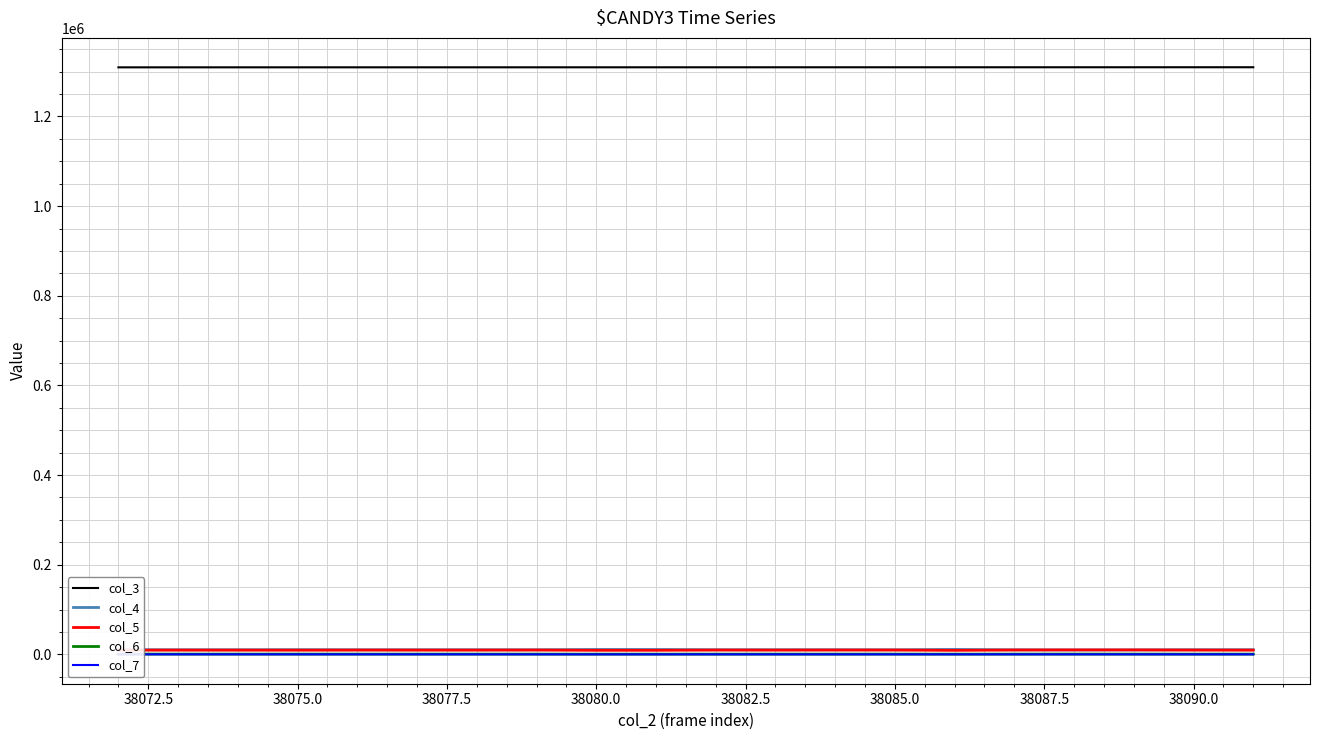

How many lines are shown in the chart?

5